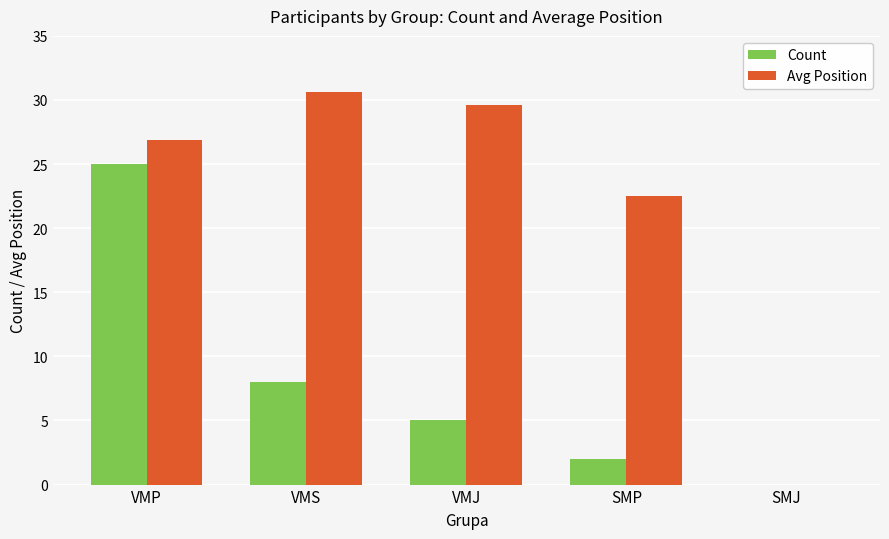

True or false: Count has a value of 7.1 at VMJ.

False